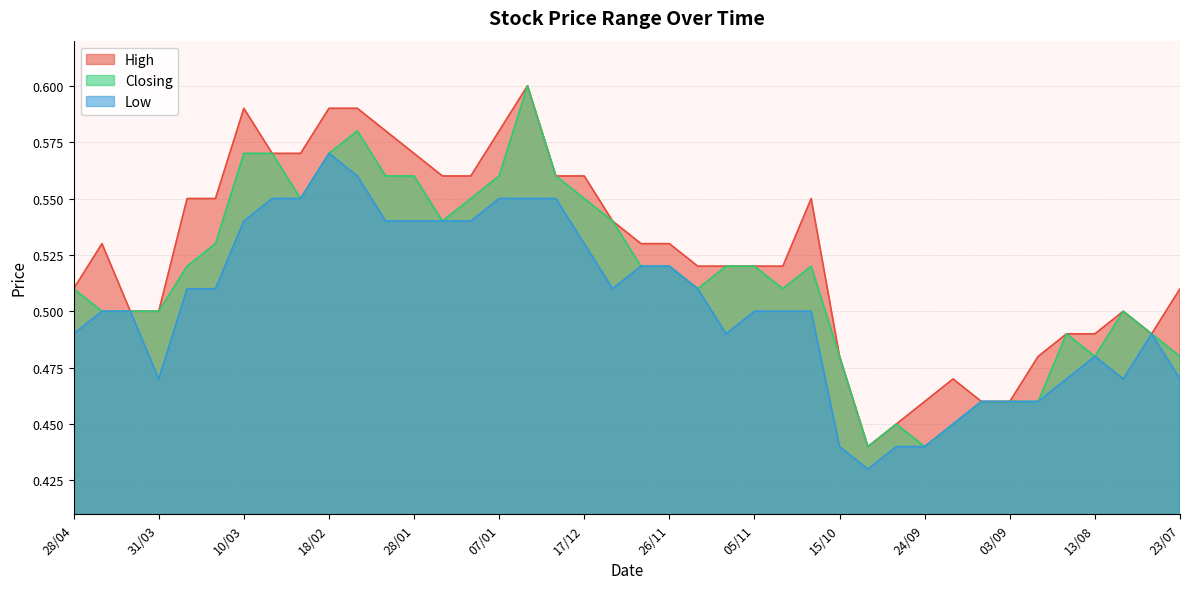

Which has a higher value, 23/07 or 24/03?

24/03